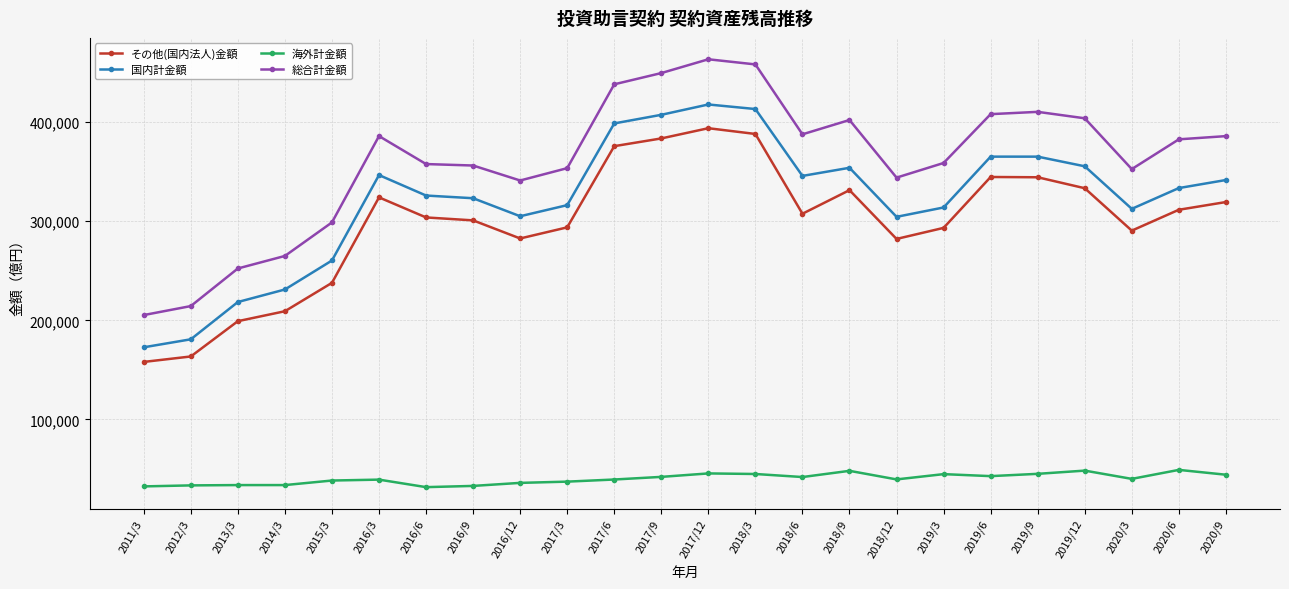

Read the 国内計金額 value at 2019/9.

365143.2